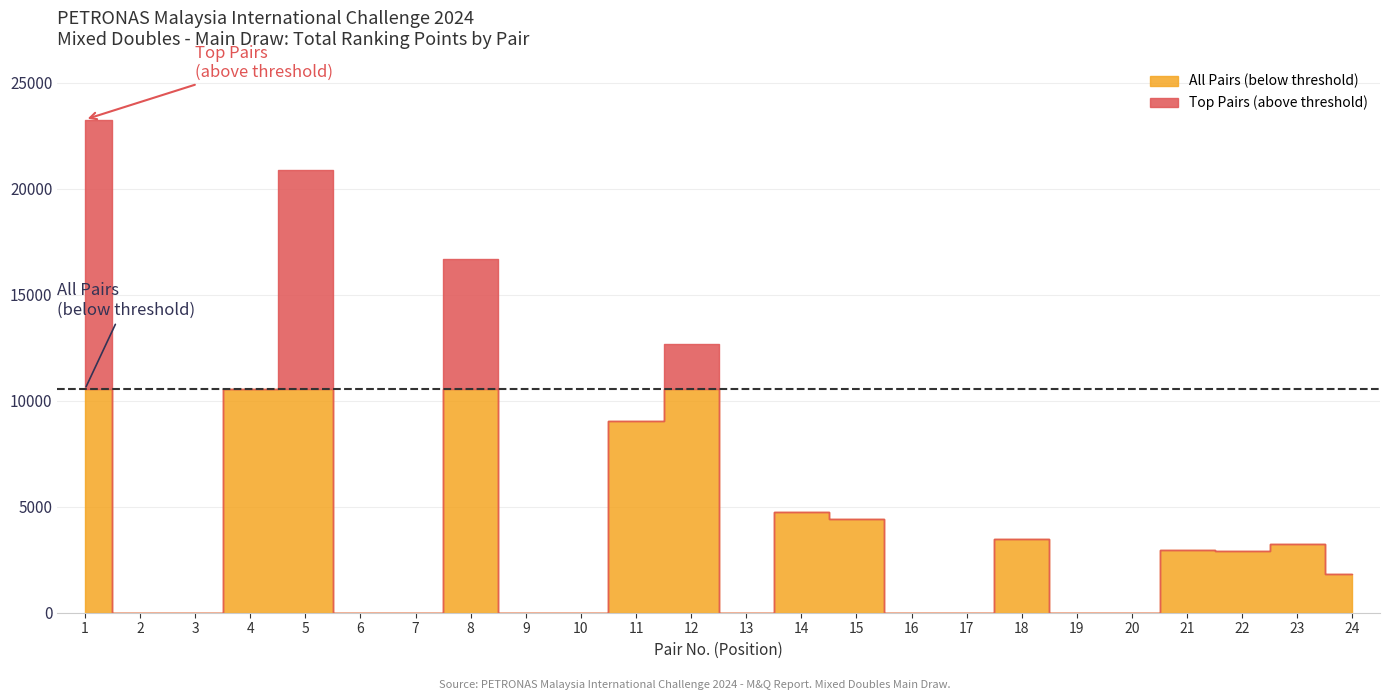

At which category is the sum across all series the highest?

1